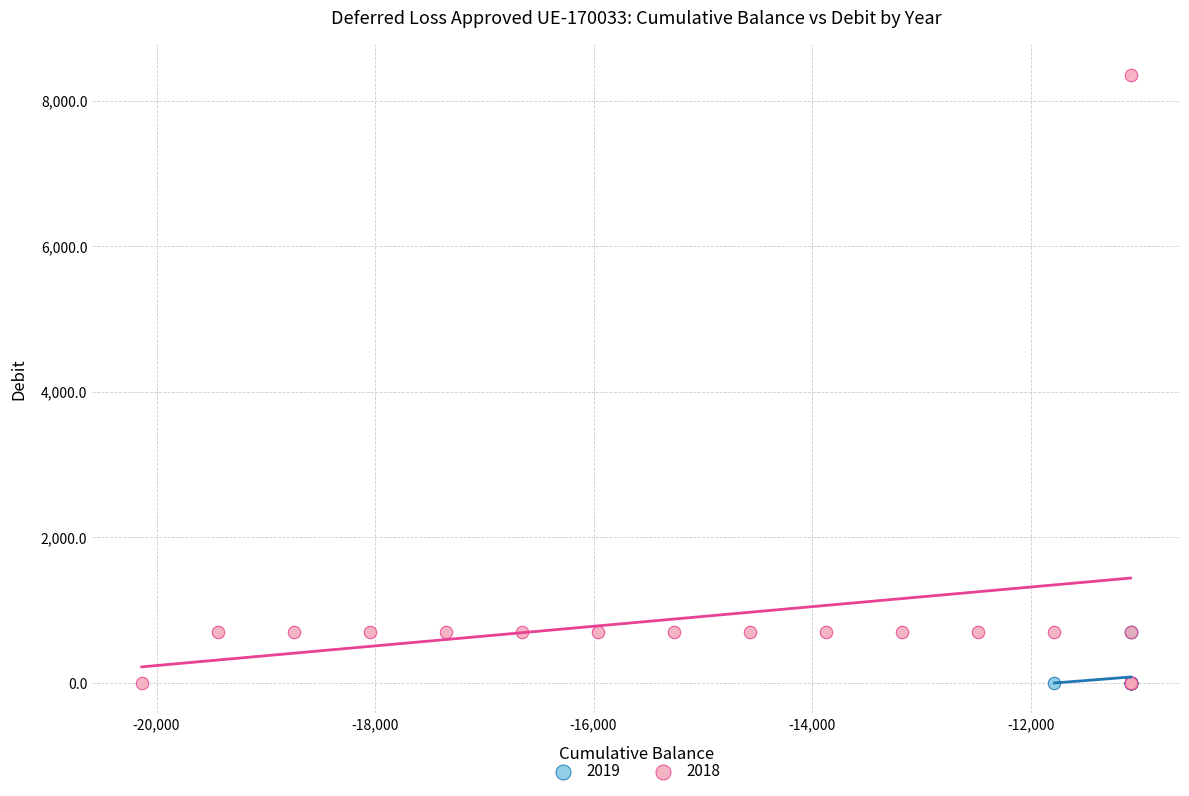

Which series has the widest spread of Y values?

2018